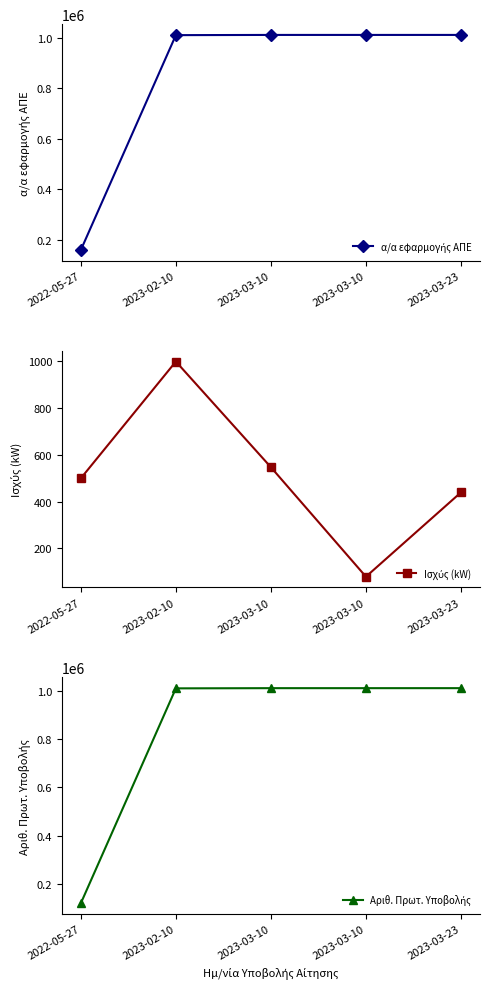

What is the greatest value displayed?

1011633.0